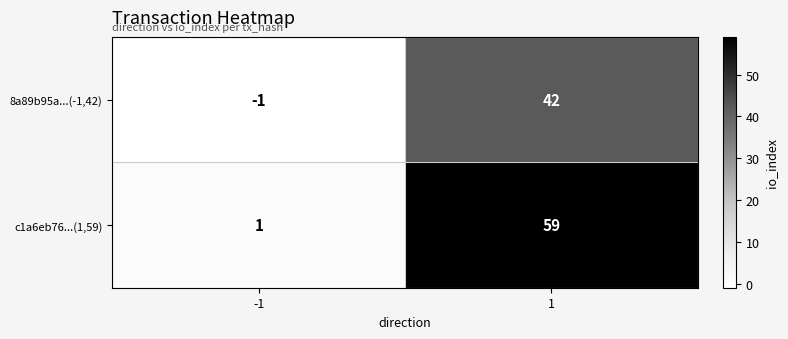

What is the total value across all series at 1?

101